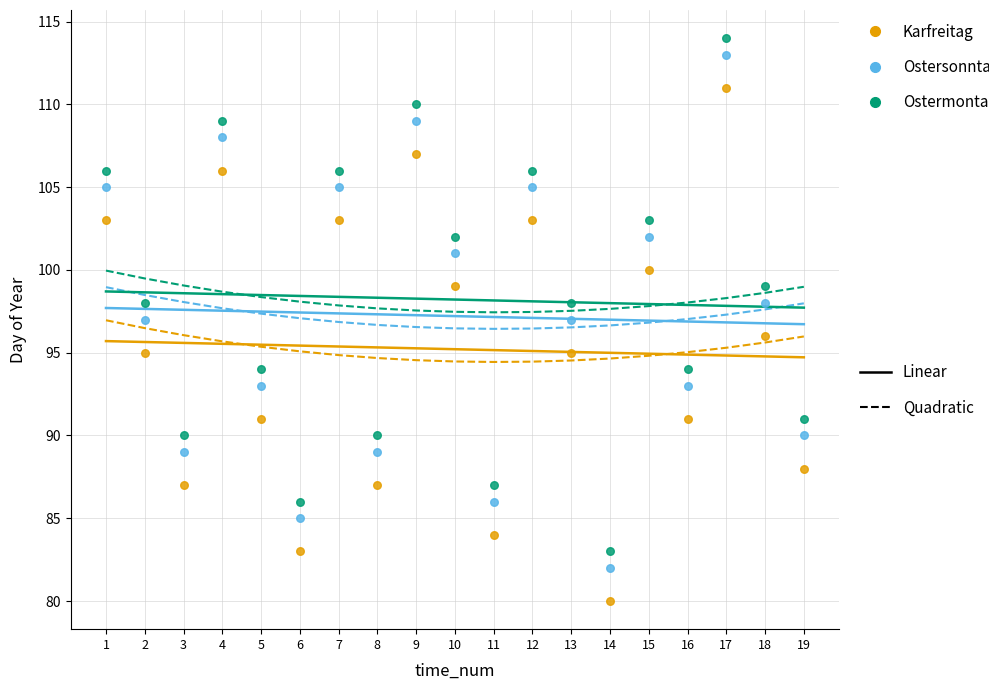

Across all data points, what is the range of X values (max minus min)?

18